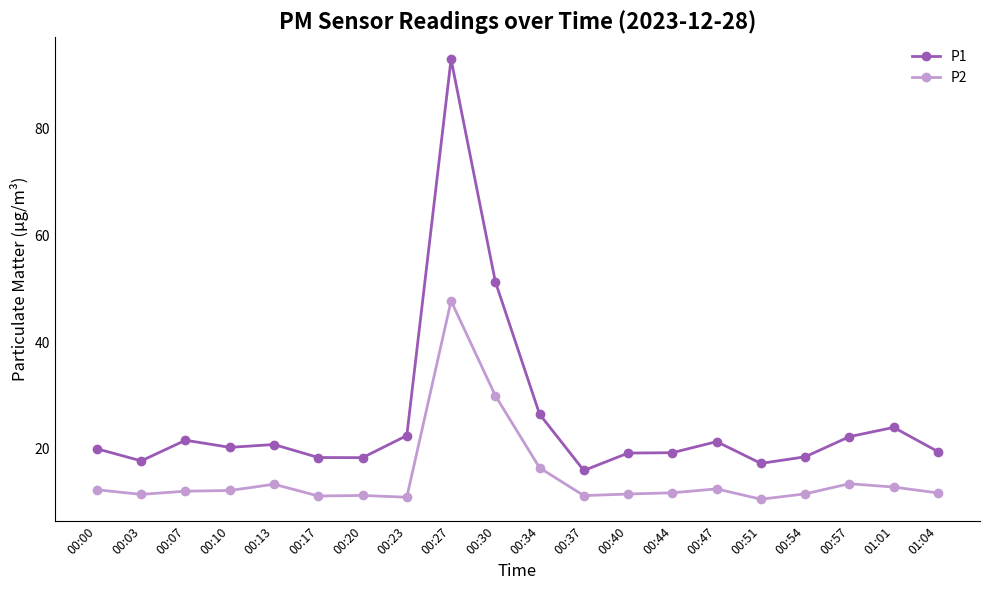

Which series has the largest total across all categories?

P1